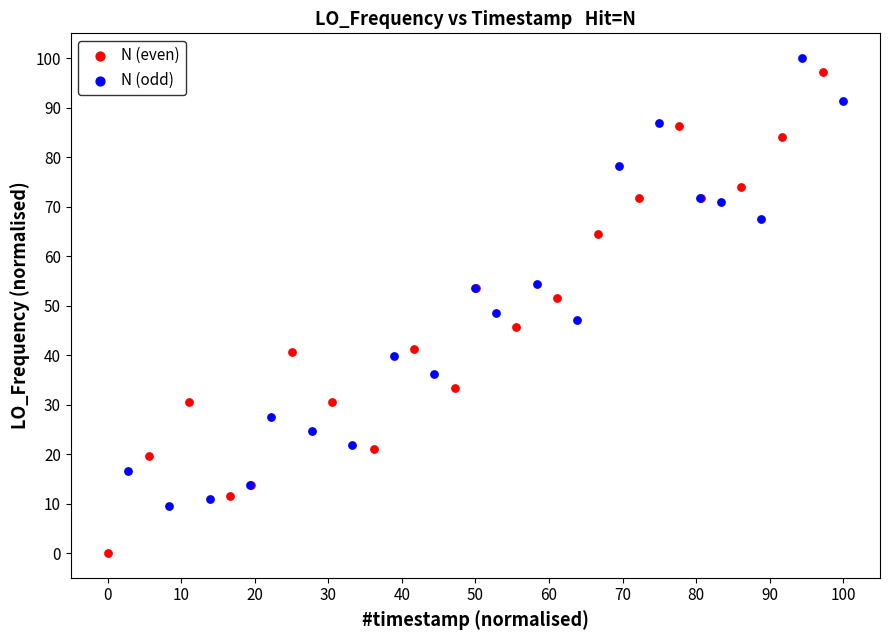

Which series reaches the minimum Y coordinate?

N (even)